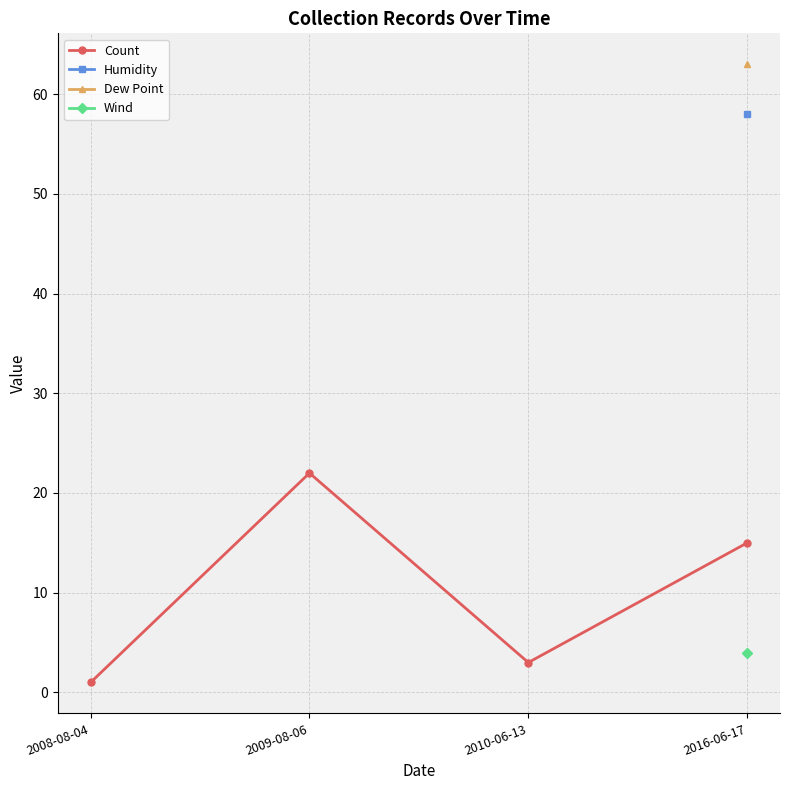

List the labels in order of value, largest first.

2009-08-06, 2016-06-17, 2010-06-13, 2008-08-04